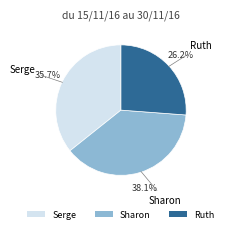

Between Sharon and Ruth, which is larger?

Sharon